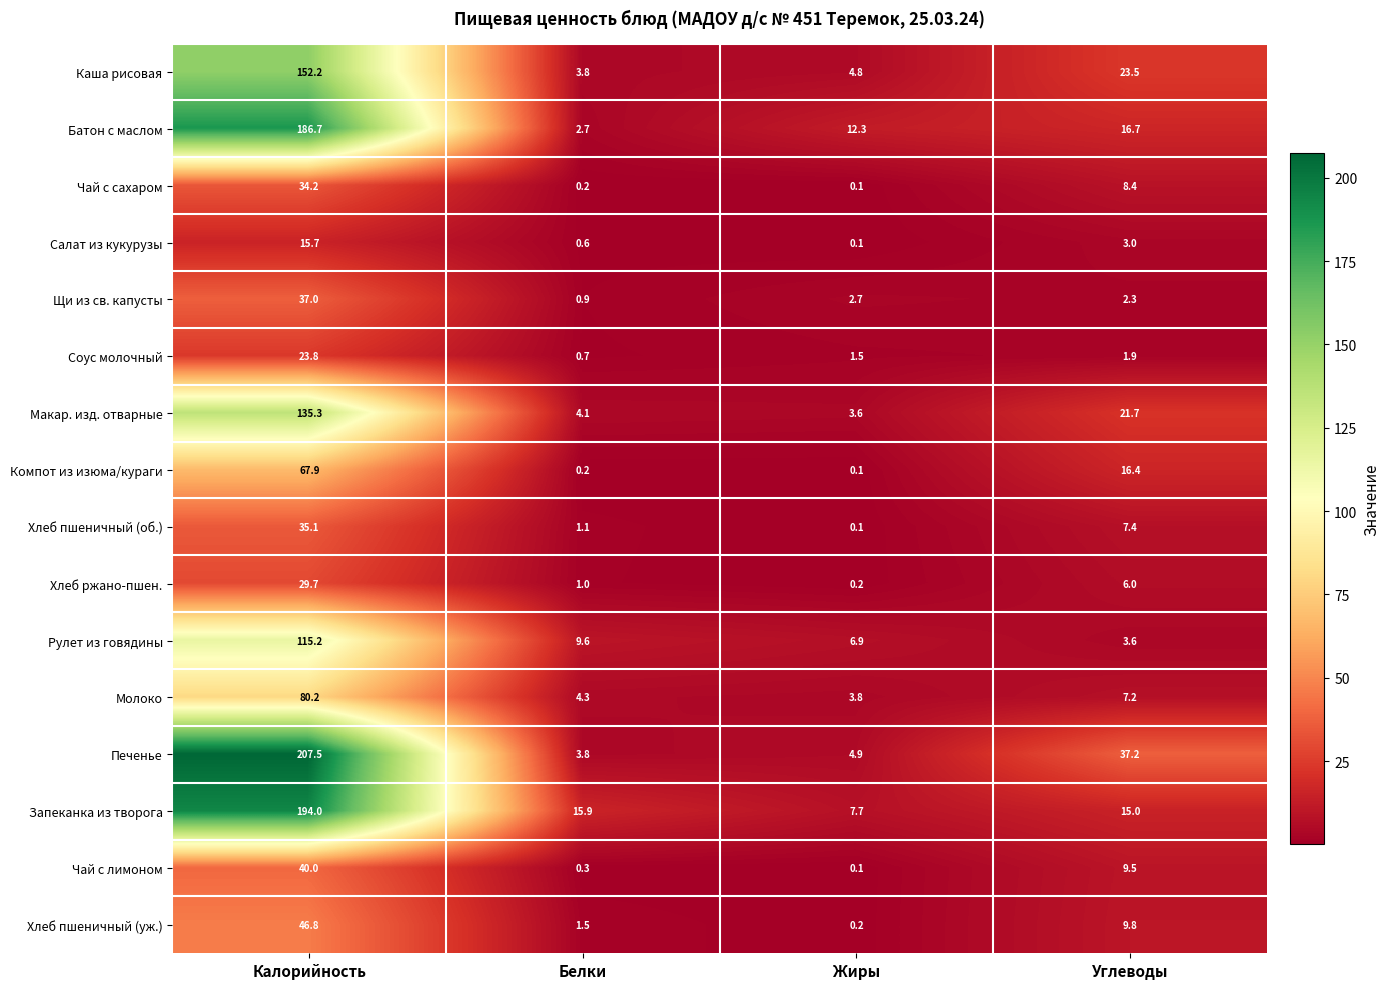

What is the difference between the Хлеб пшеничный (уж.) values at Калорийность and Белки?

45.3